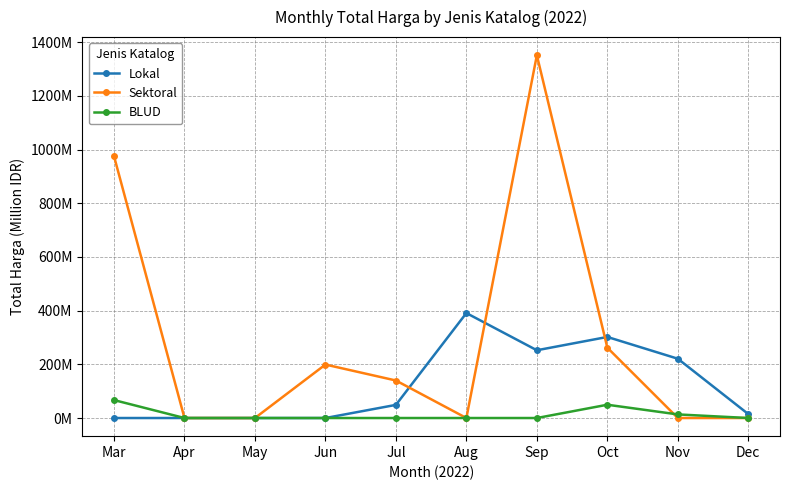

At how many categories does at least one series exceed 520?

2